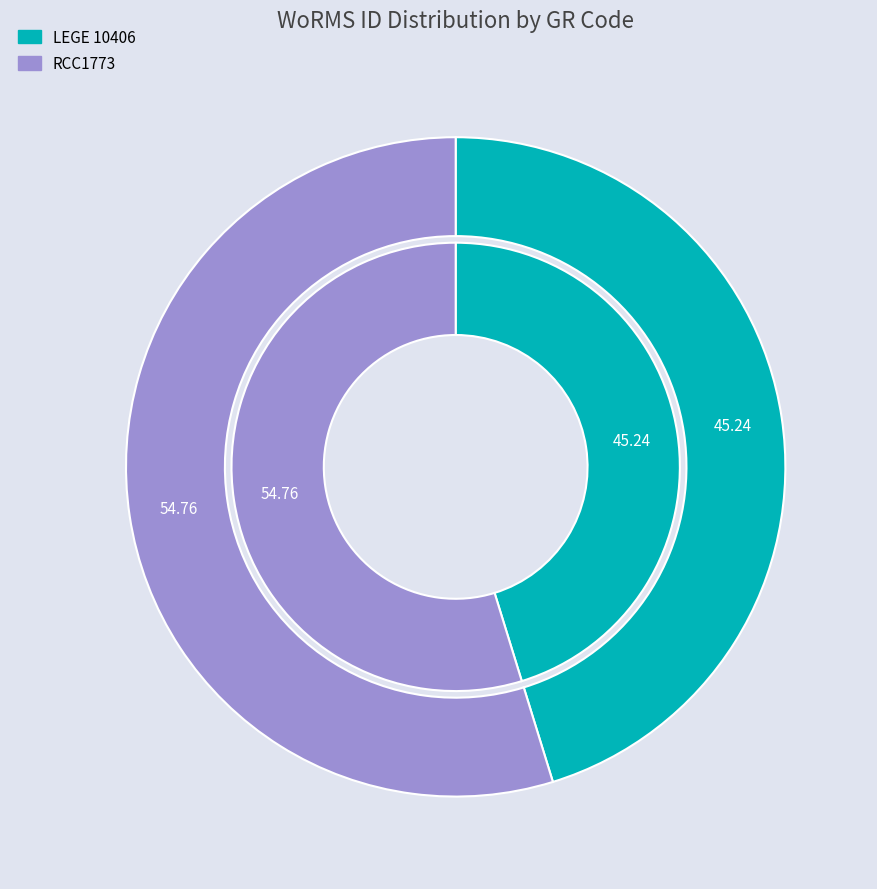

Is LEGE 10406 the majority of the pie?

No